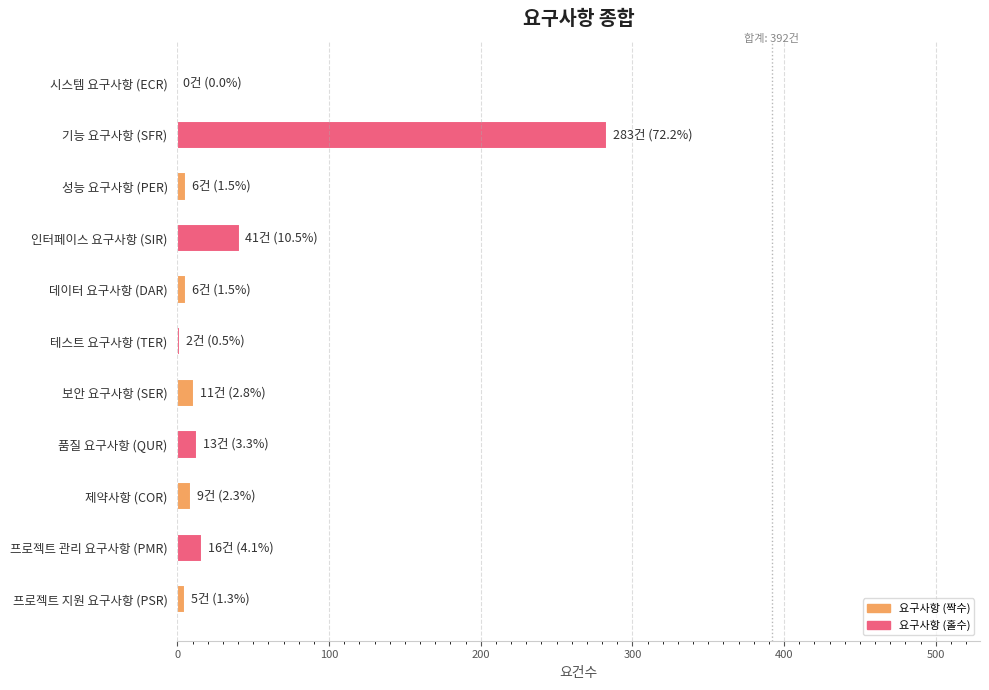

Is it true that the value at 보안 요구사항 (SER) is 11?

True